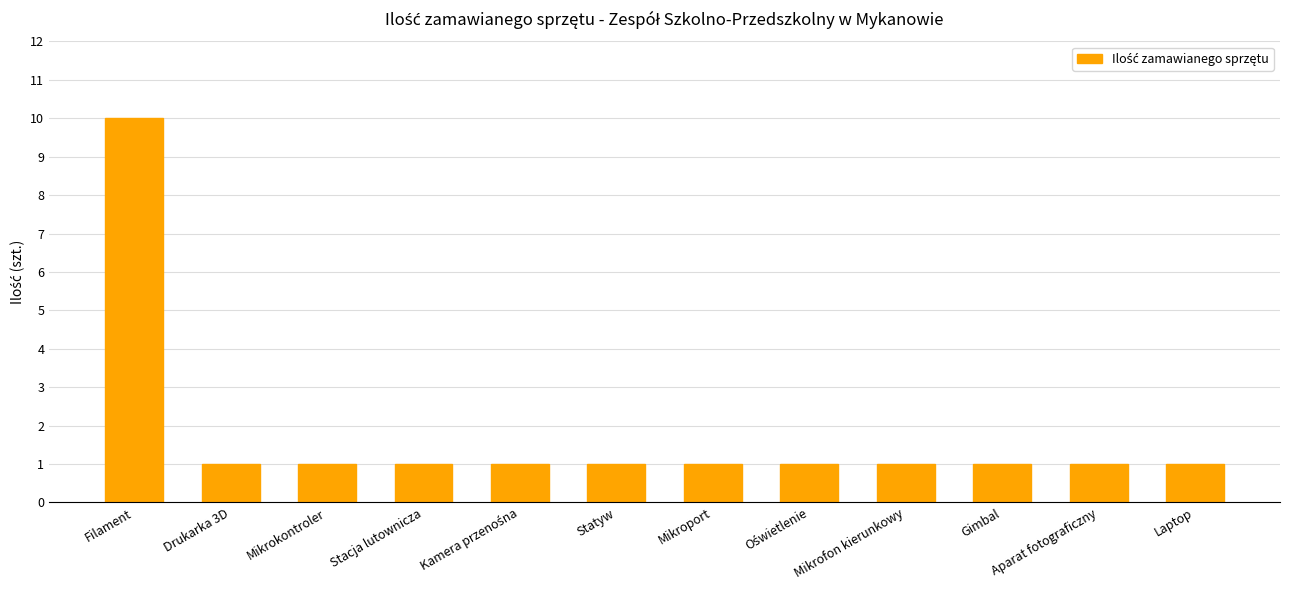

What is the smallest value displayed?

1